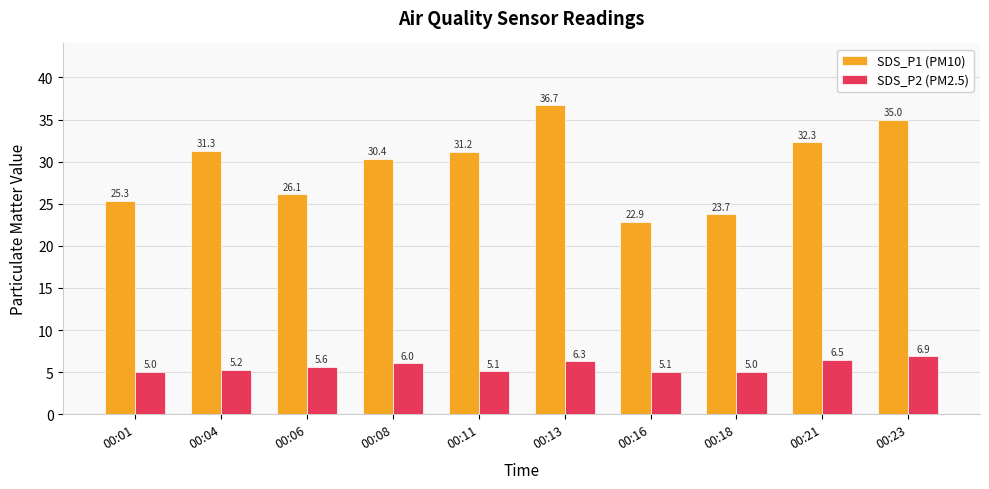

How many groups of bars are there?

10